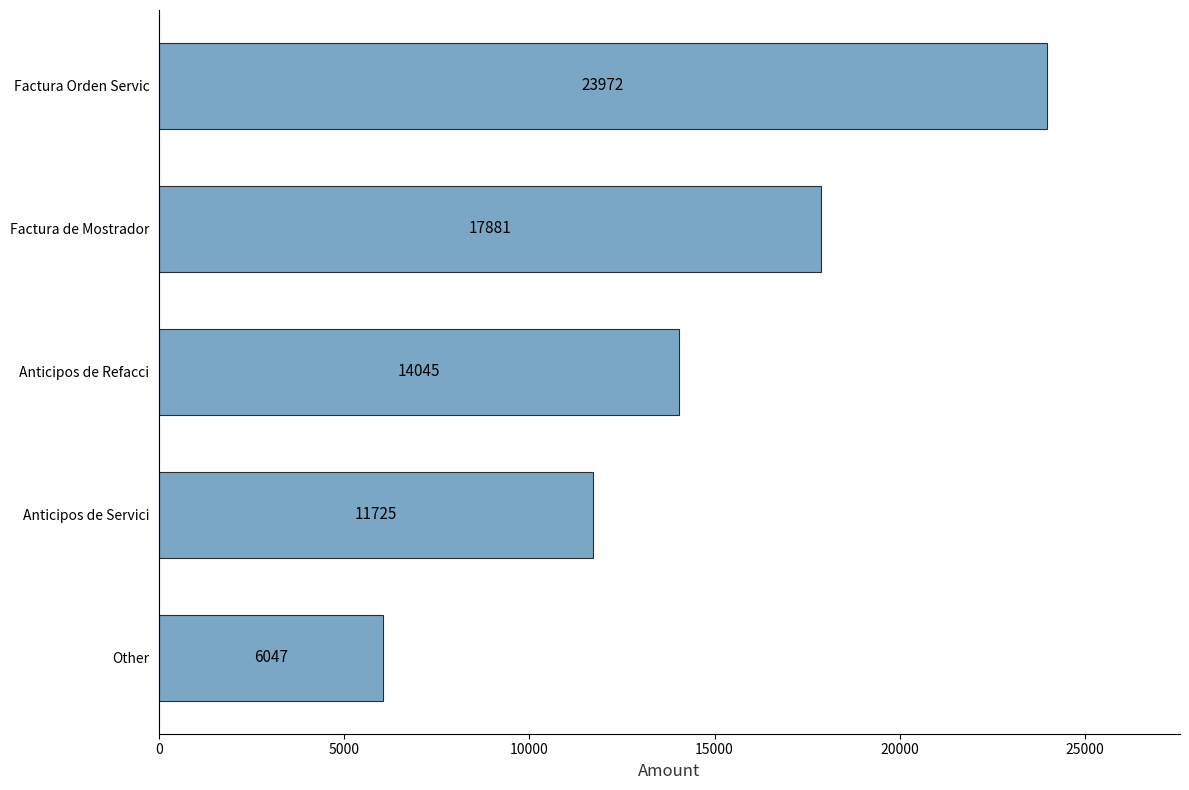

What is the smallest value displayed?

6046.9